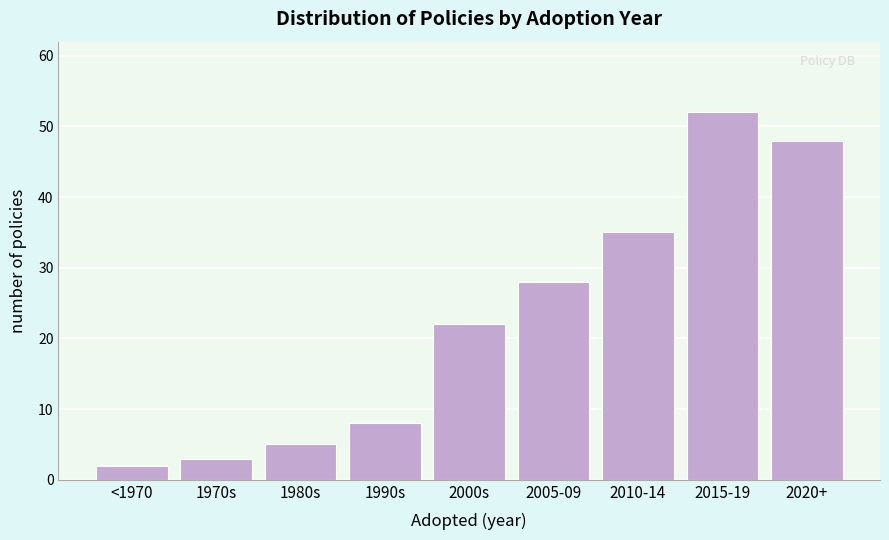

Reading left to right, transcribe all the data shown in this chart.

<1970=2	1970s=3	1980s=5	1990s=8	2000s=22	2005-09=28	2010-14=35	2015-19=52	2020+=48